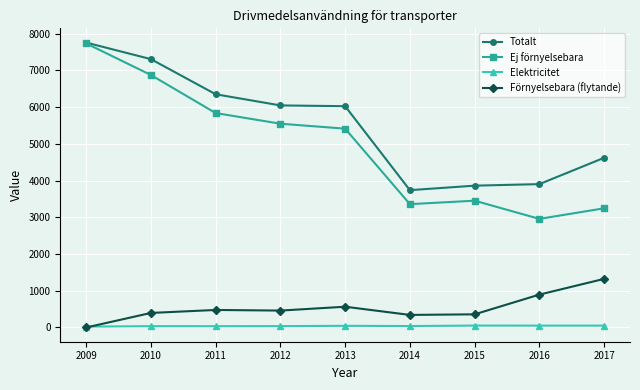

How many distinct data groups are displayed?

4